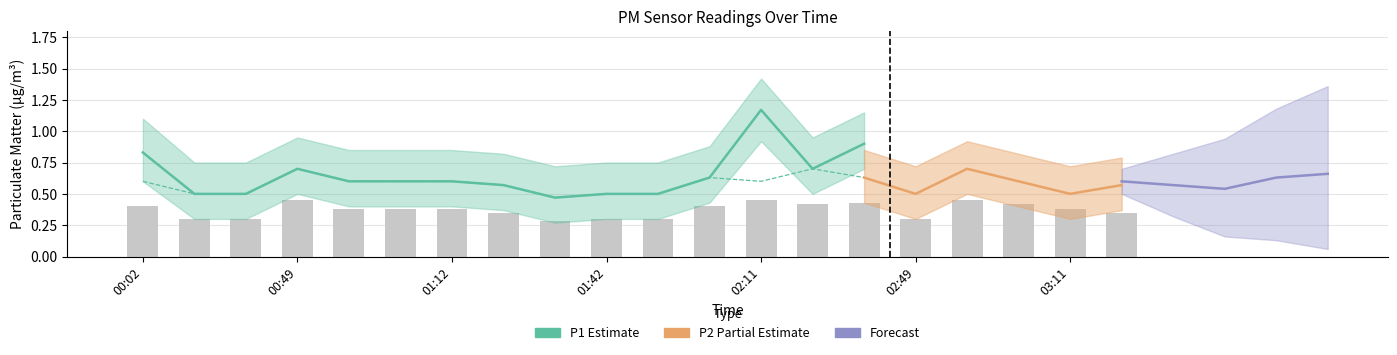

What is the value of the P2 bar at the 3rd from the left?

0.5